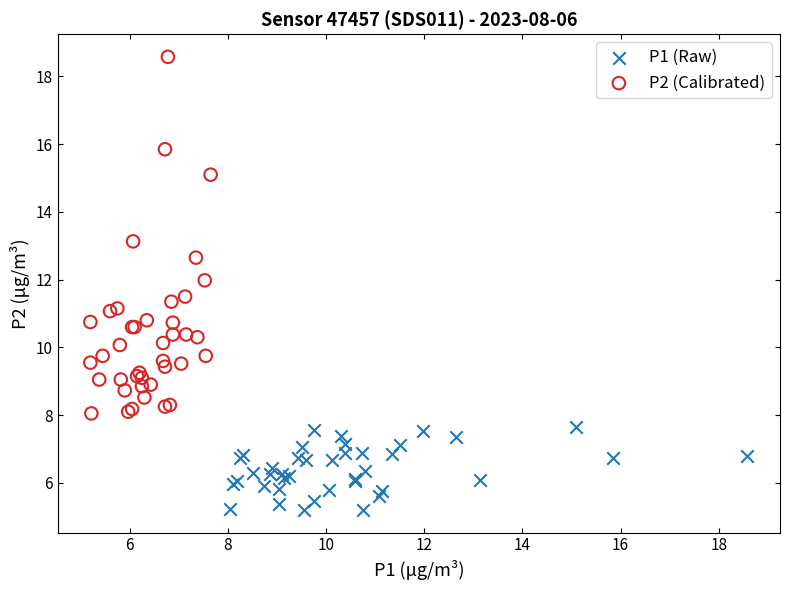

Which series has the largest Y range (max minus min)?

P2 (Calibrated)